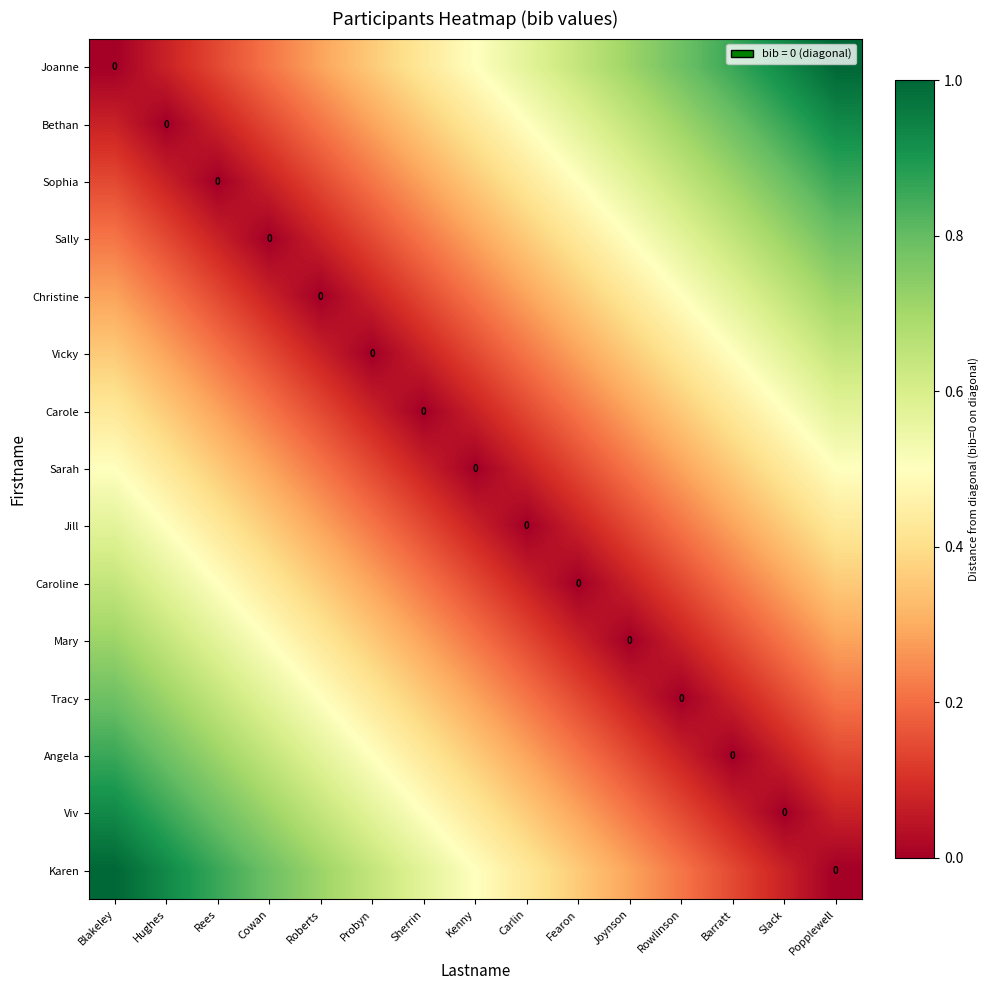

How many values in the Joanne series exceed 0?

14